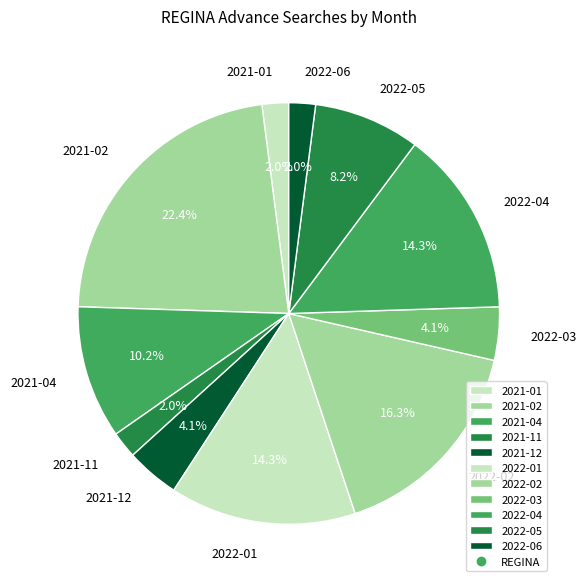

Which slice is the largest?

2021-02